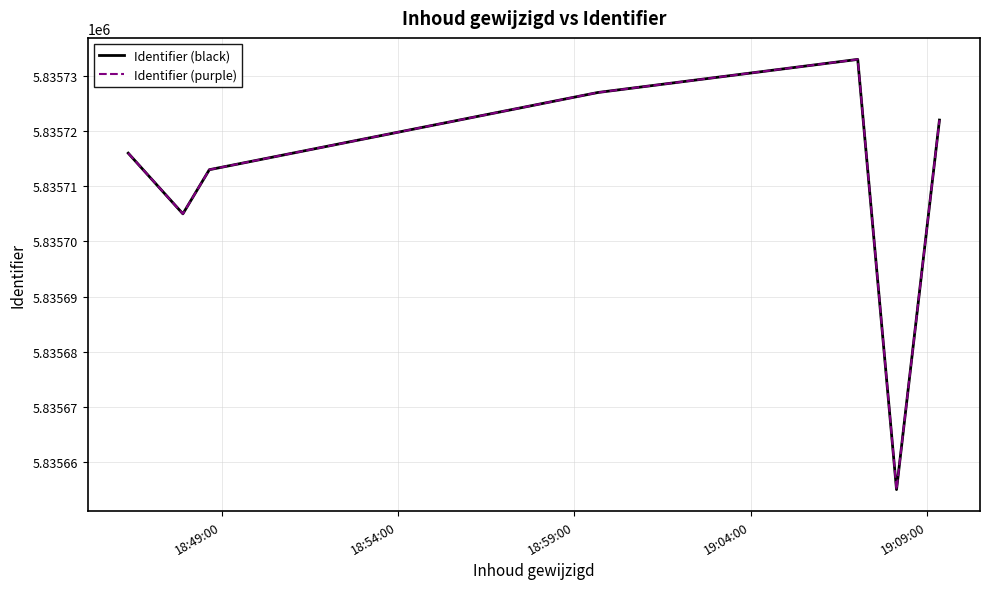

Reading left to right, list all the values displayed in this chart.

Identifier (black): 5835716	5835705	5835713	5835727	5835733	5835655	5835722
Identifier (purple): 5835716	5835705	5835713	5835727	5835733	5835655	5835722